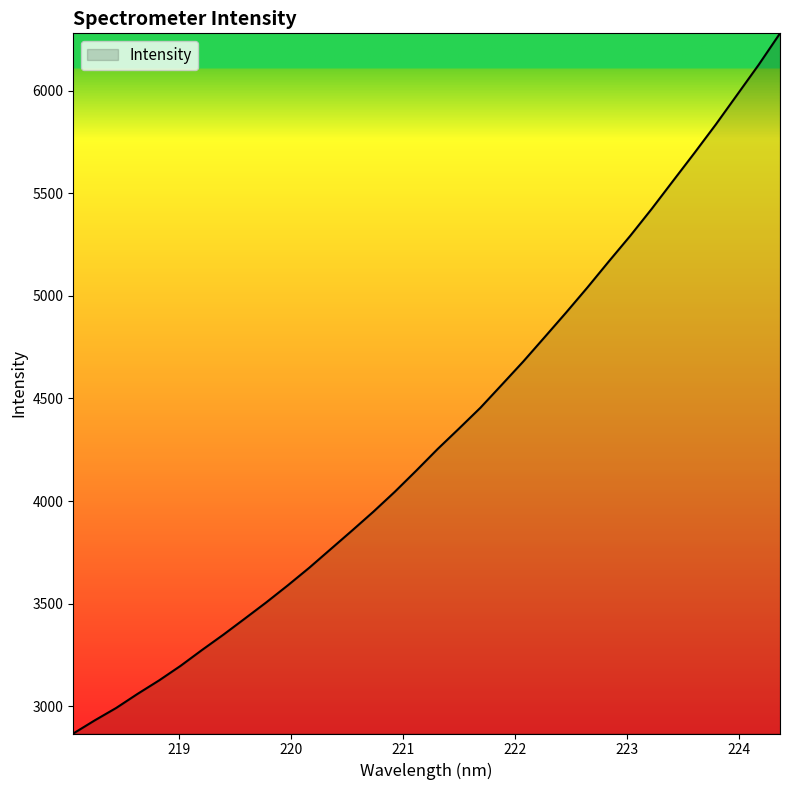

What is the maximum value shown in the chart?

6278.9